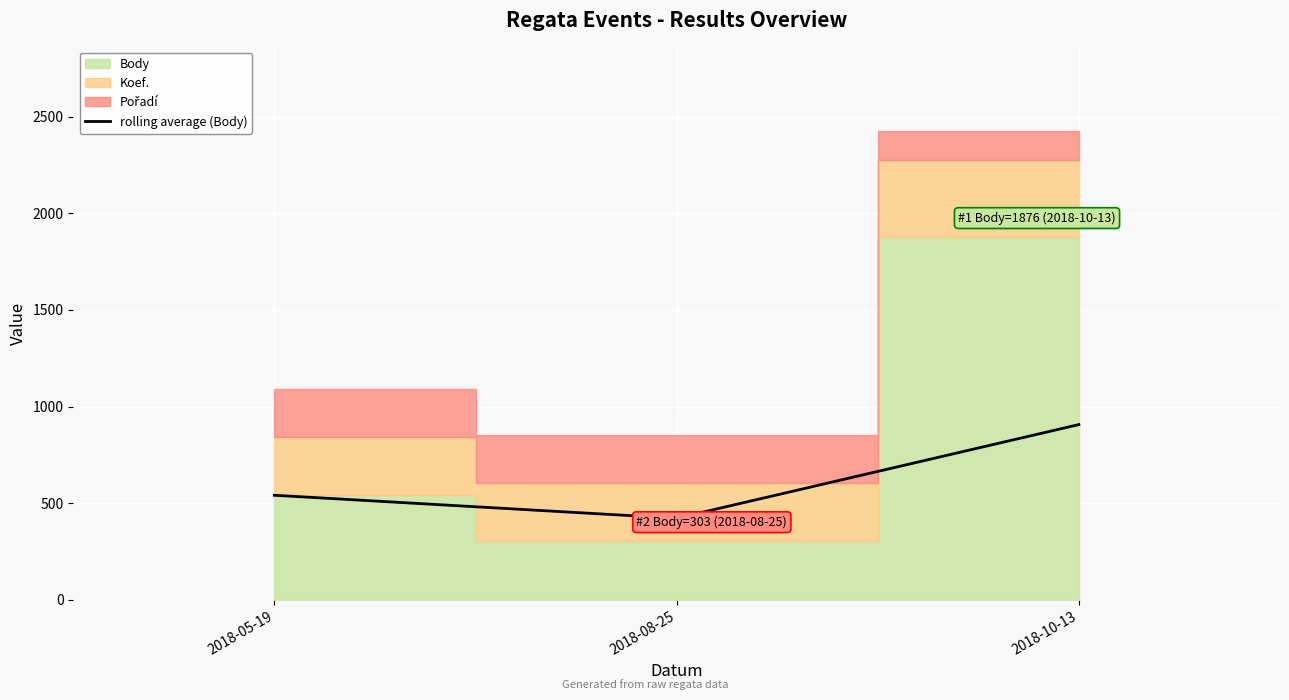

List the labels in order of rolling average (Body) value, smallest first.

2018-08-25, 2018-05-19, 2018-10-13